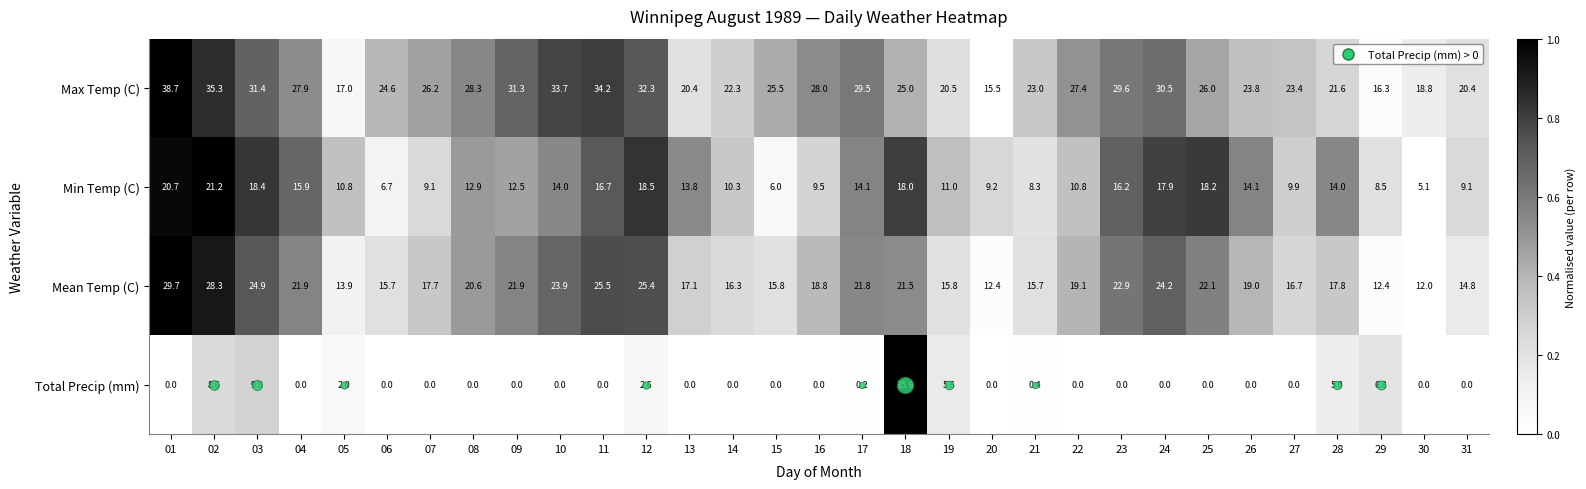

Where is Mean Temp (C) nearest to the value 20?

08